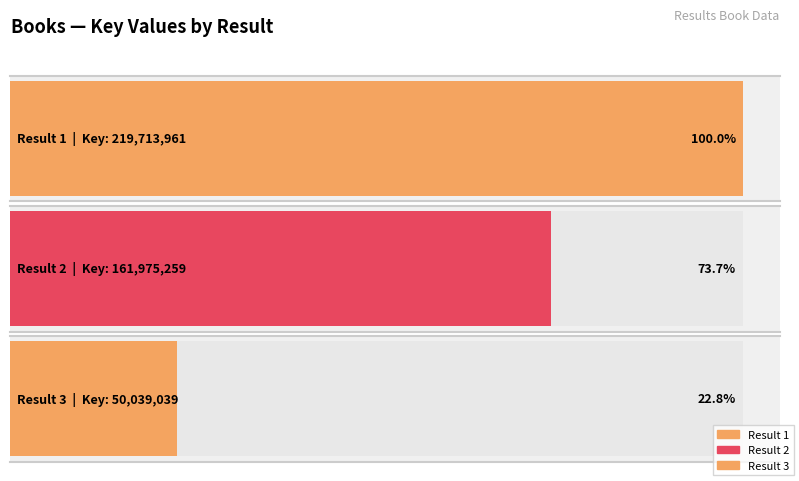

How many values are between 50039039 and 219713961?

3